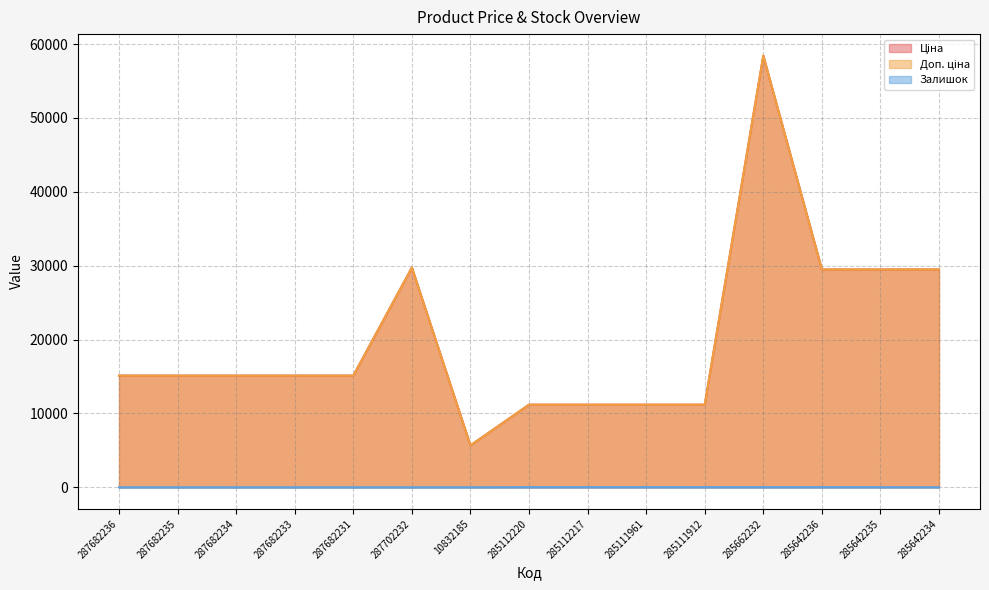

What is the spread (max minus min) of values at 287702232?

29747.2